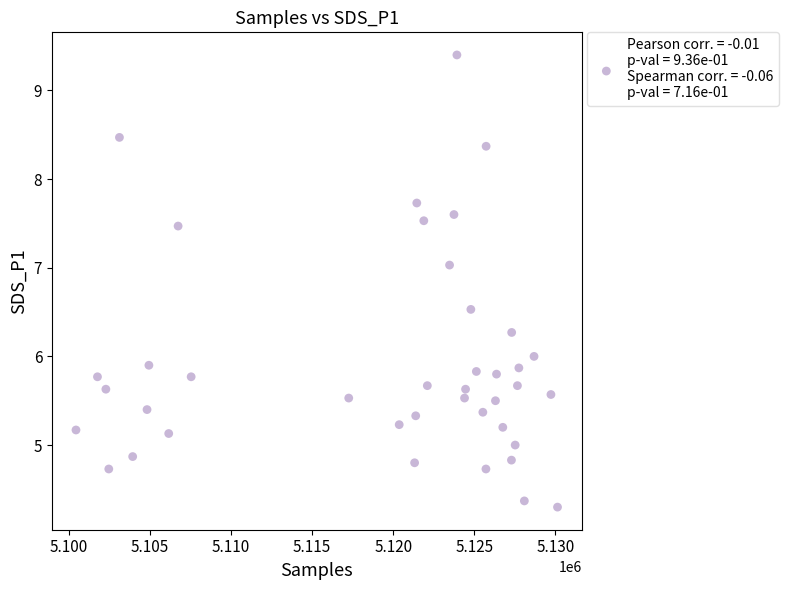

What is the range of X values (max minus min)?

29706.0